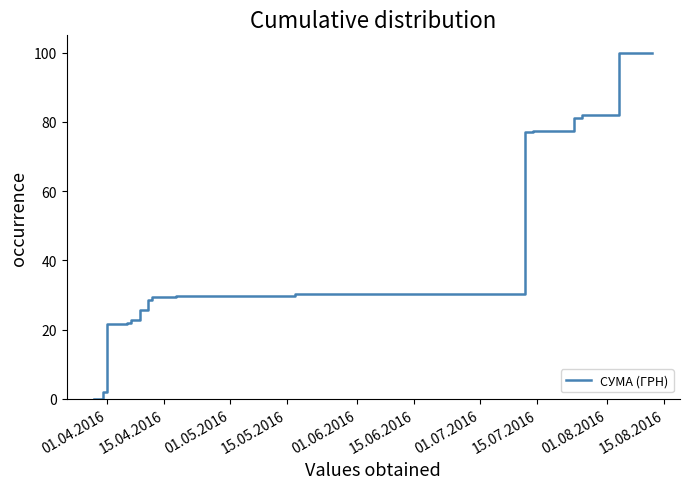

At which category does the chart reach its minimum across all series?

01.04.2016